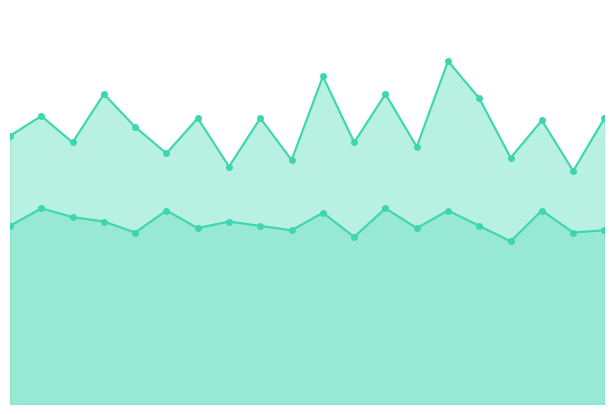

Rank the categories by P1 value from lowest to highest.

18:00, 07:00, 09:00, 16:00, 05:00, 13:00, 02:00, 11:00, 00:00, 04:00, 17:00, 06:00, 08:00, 19:00, 01:00, 15:00, 03:00, 12:00, 10:00, 14:00